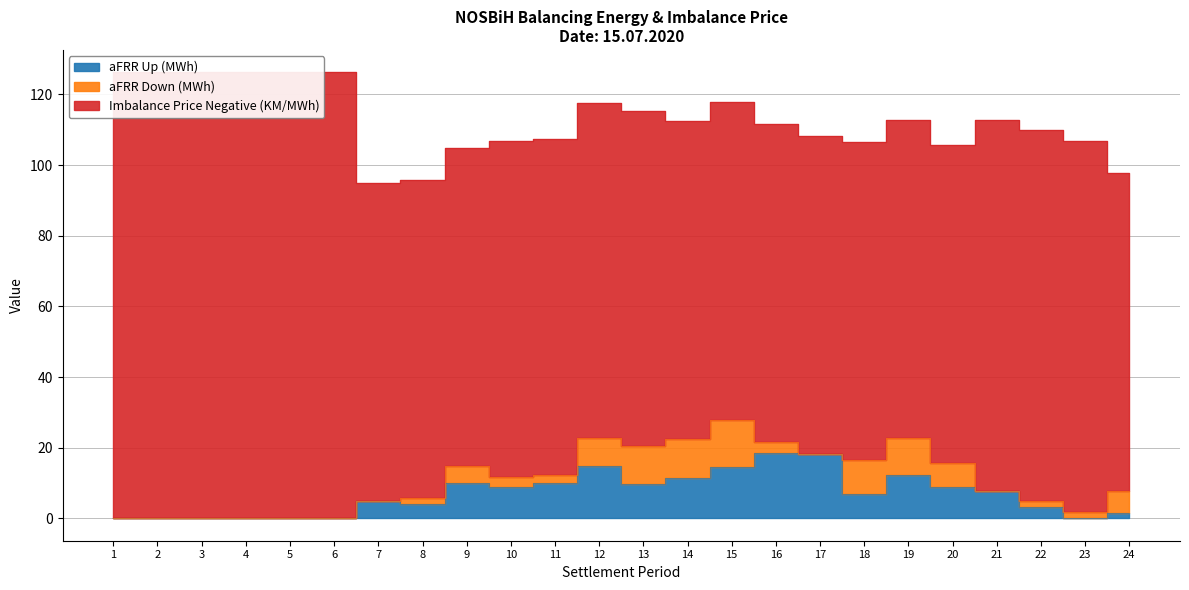

What is the approximate value of aFRR Up (MWh) at 7?

5.0